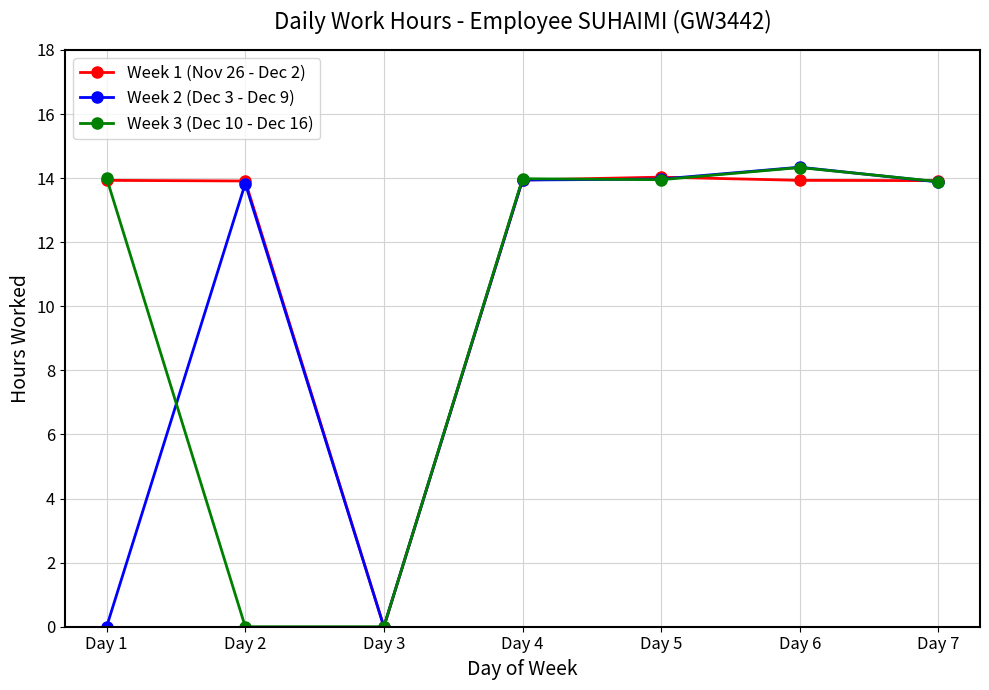

True or false: Week 1 (Nov 26 - Dec 2) has a value of 21.8 at Day 5.

False